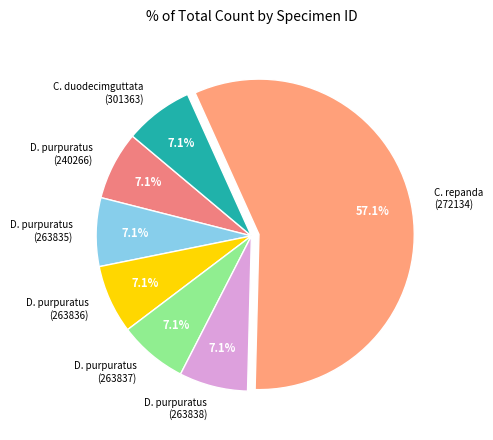

Is the sum of C. repanda (272134) and D. purpuratus (263838) greater than half?

Yes